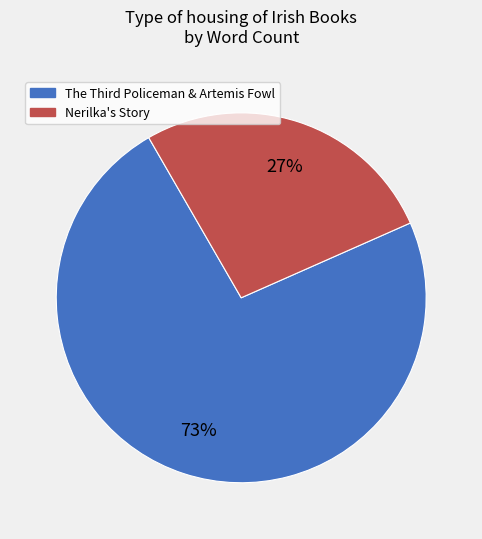

To the nearest percent, what is the average slice percentage?

50%